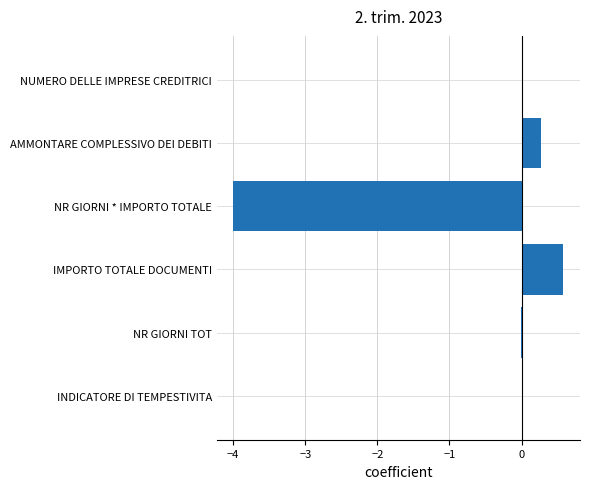

Are the bars grouped side by side (vs. stacked)?

No